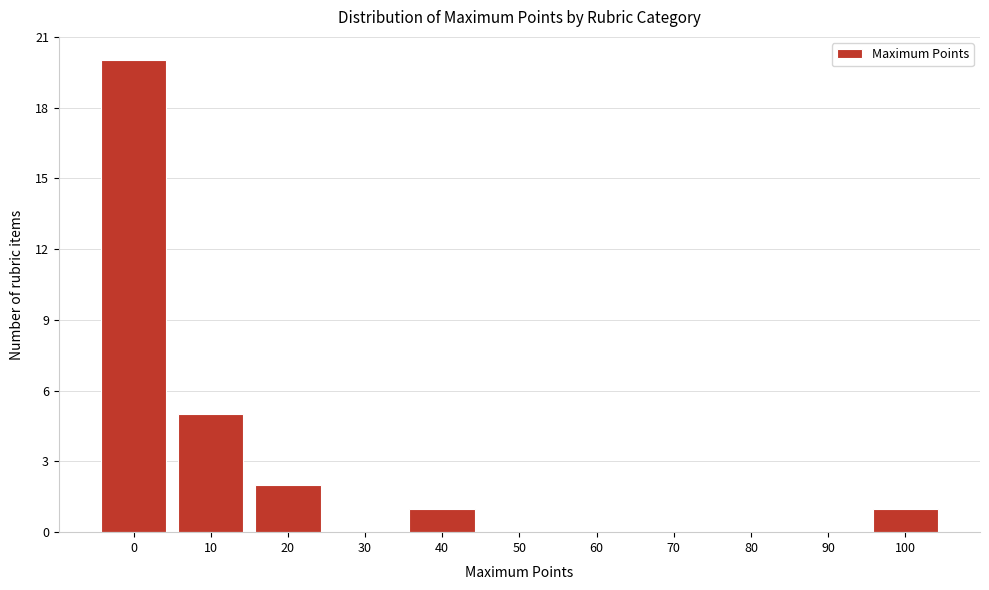

Reading left to right, what are all the values shown in this chart?

0=20	10=5	20=2	30=0	40=1	50=0	60=0	70=0	80=0	90=0	100=1